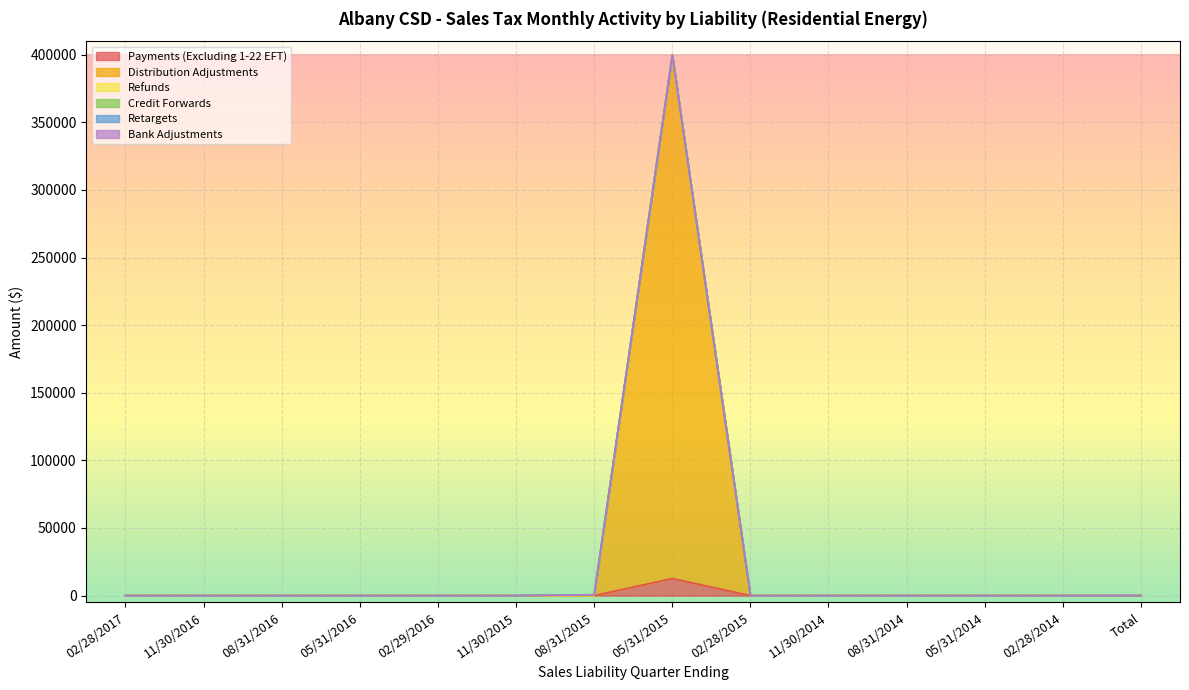

True or false: Refunds has more than 2 points higher than both neighbors.

False